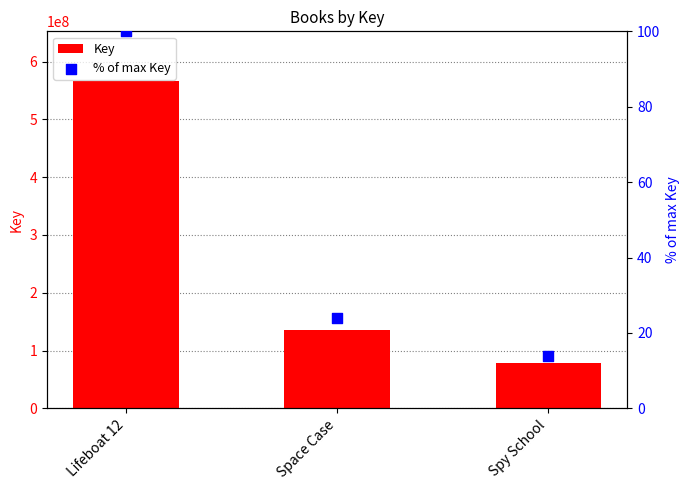

Which series contains the highest Y value?

Key